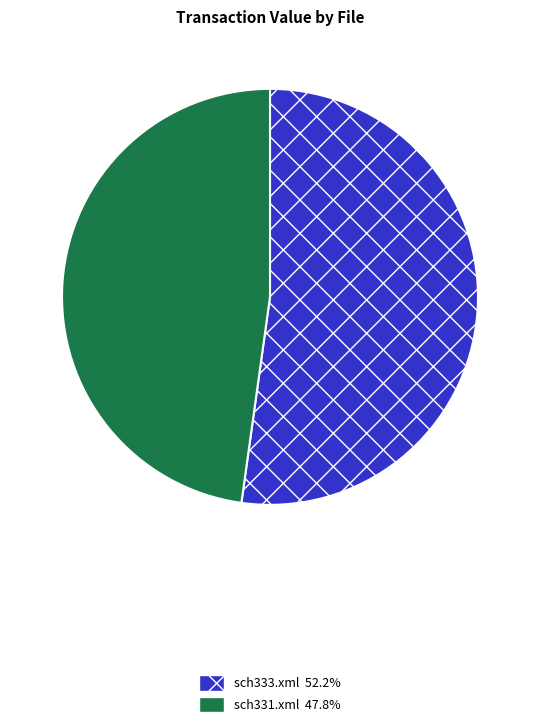

Which category has the biggest portion of the pie?

sch333.xml